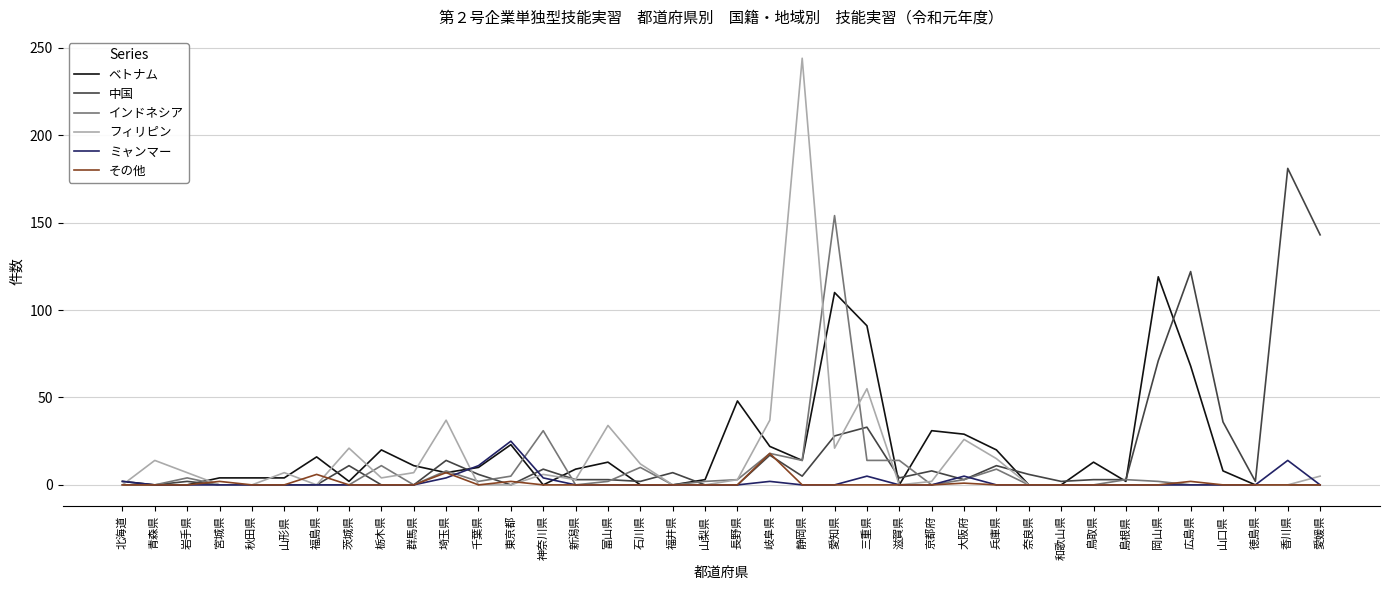

The value of フィリピン at 石川県 is 12. True or false?

True